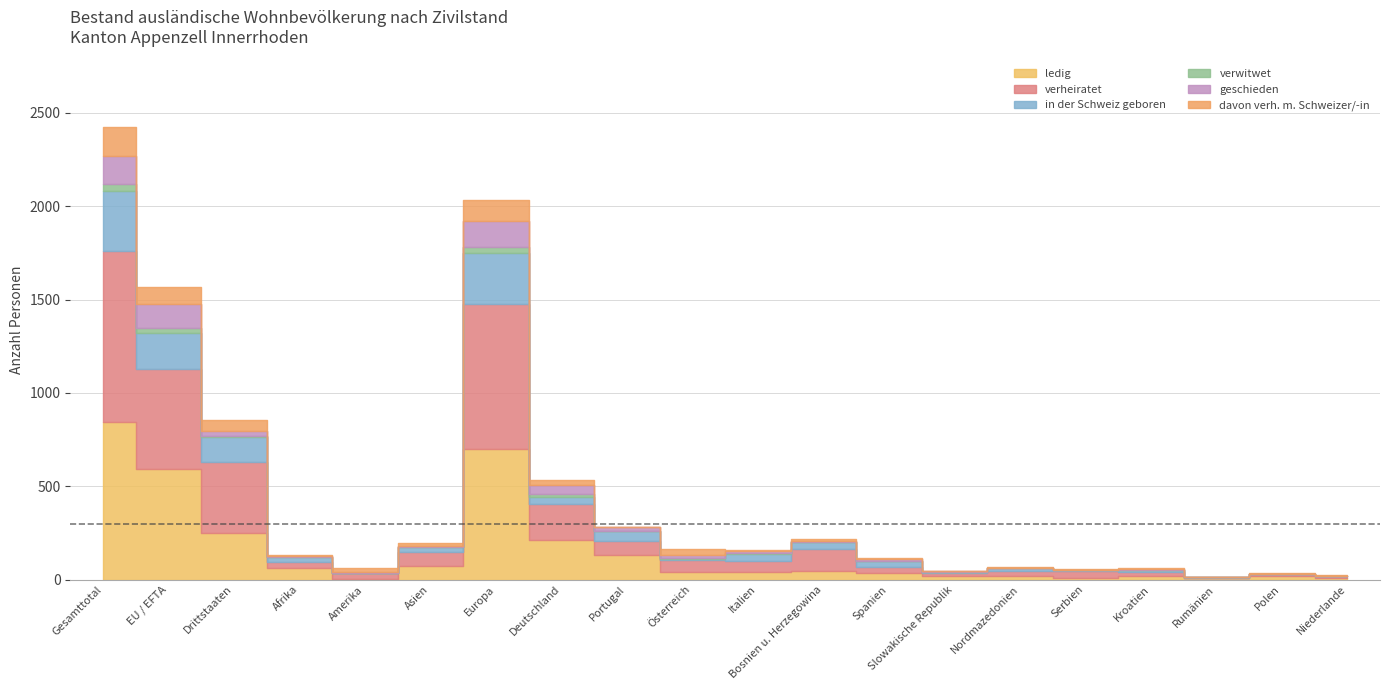

True or false: geschieden and verwitwet intersect in this chart.

False